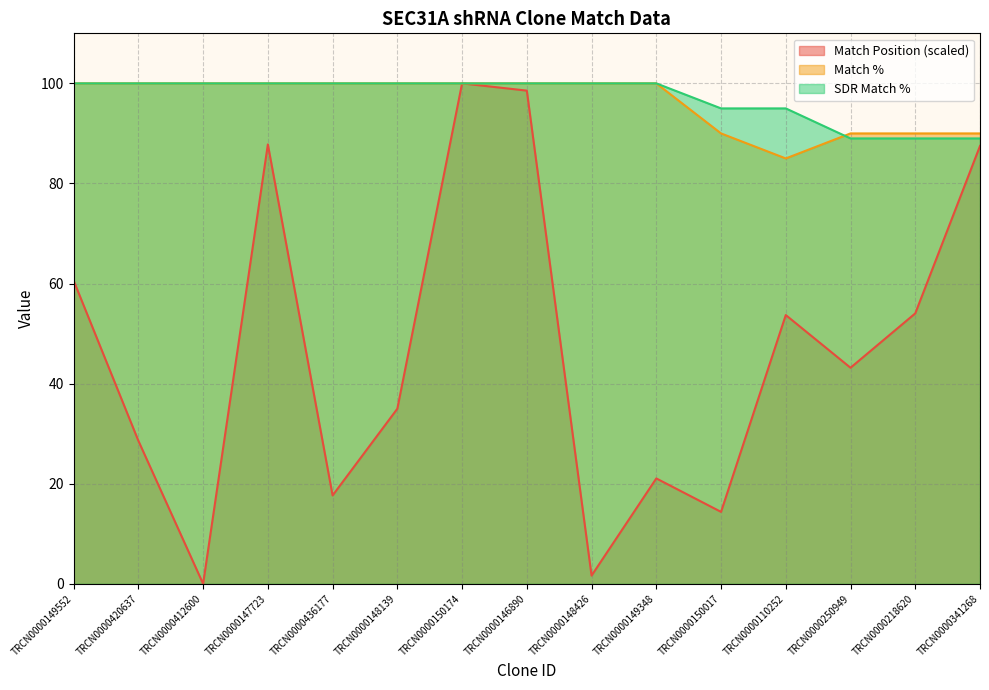

What is the greatest value displayed?

100.0